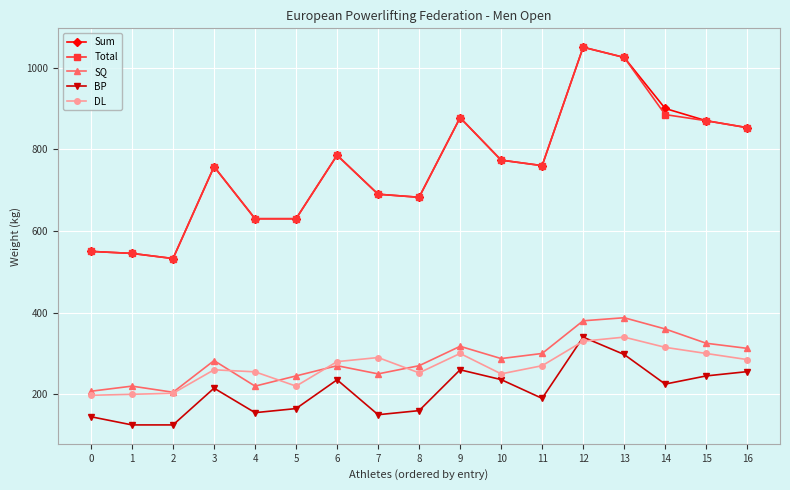

At how many categories does at least one series exceed 807?

6